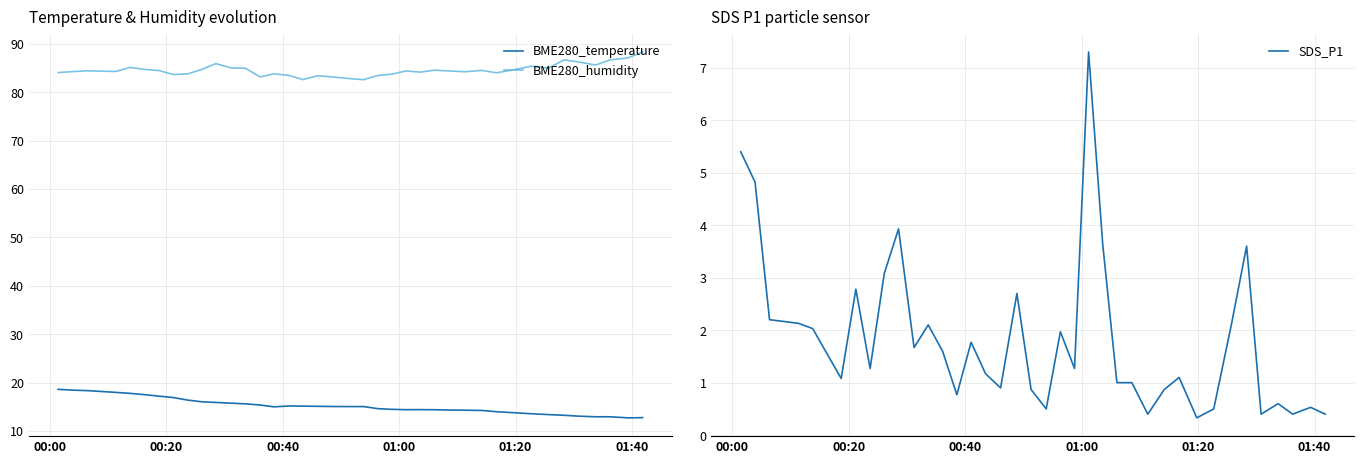

True or false: BME280_humidity and BME280_temperature cross at least once.

False